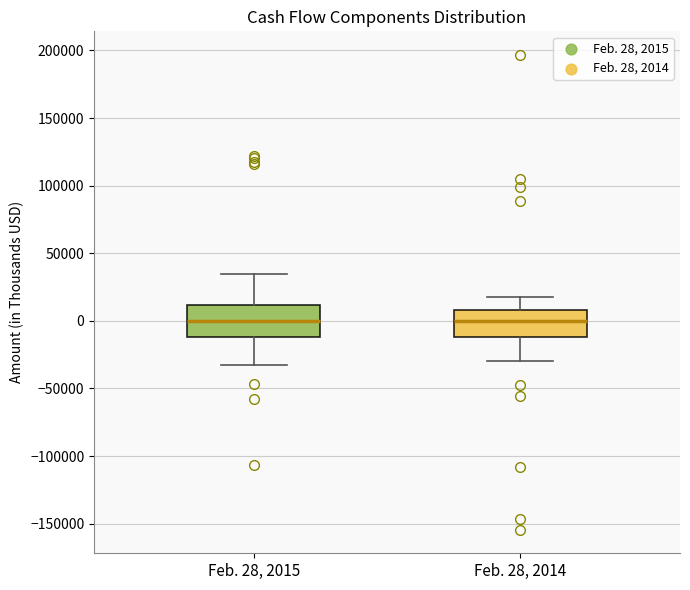

Reading left to right, read every box against the y-axis: the position of its median line, the range the box covers, and the ends of its whiskers. The values are not printed on the chart, so give them approximately, as read against the axis.

Feb. 28, 2015: median 0, box -10000 to 10000, whiskers -30000 to 35000
Feb. 28, 2014: median 0, box -10000 to 10000, whiskers -30000 to 15000